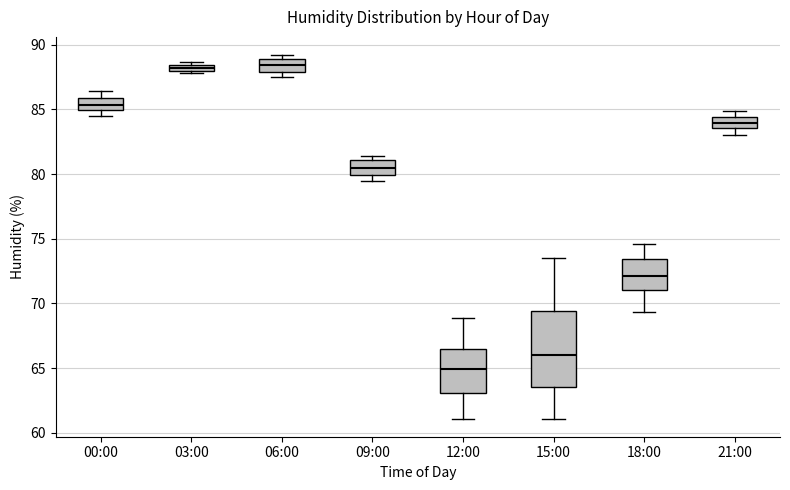

Which box is the tallest, from its lower edge to its upper edge?

15:00